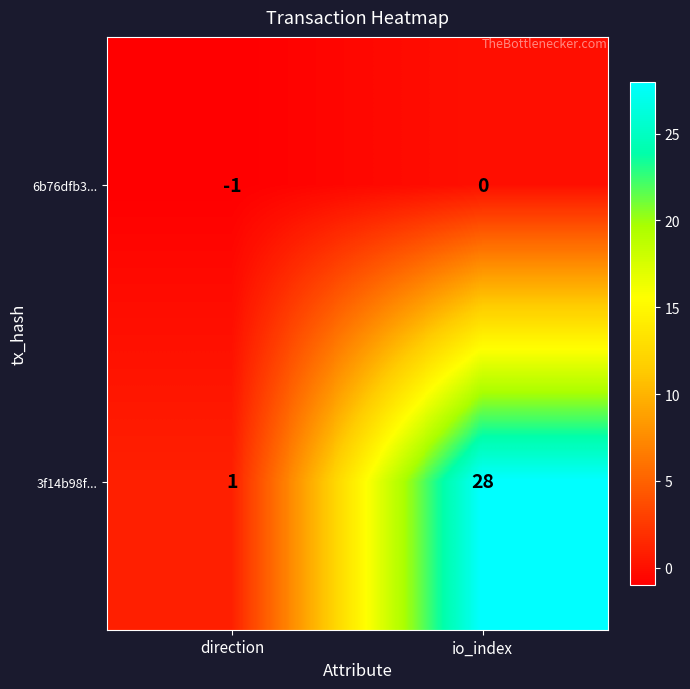

List the series in order of their overall mean, highest first.

3f14b98f..., 6b76dfb3...